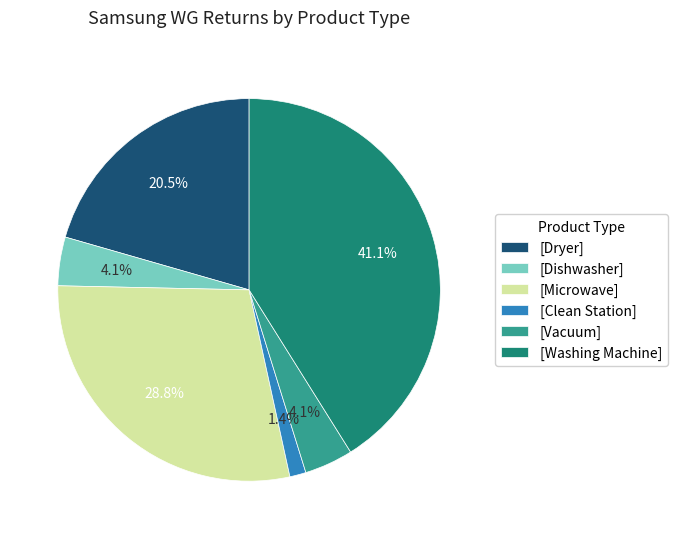

To the nearest percent, what is the average slice percentage?

17%